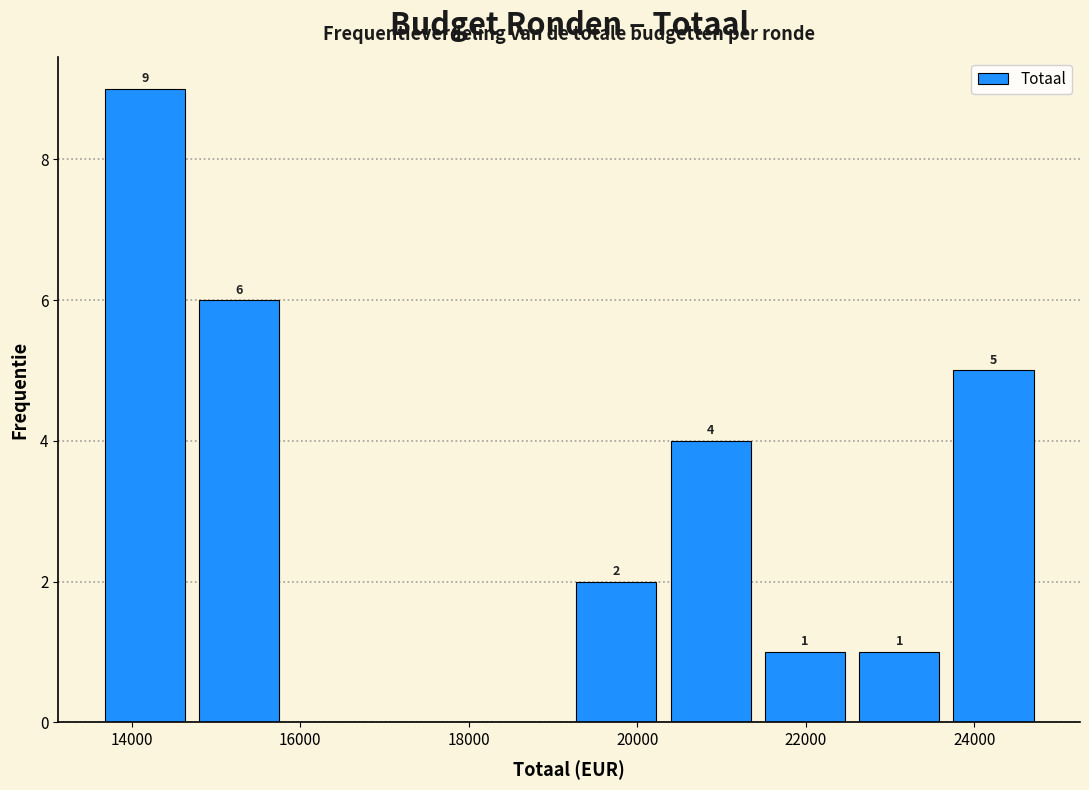

Which range on the x-axis has the tallest bar?

13600 to 14800